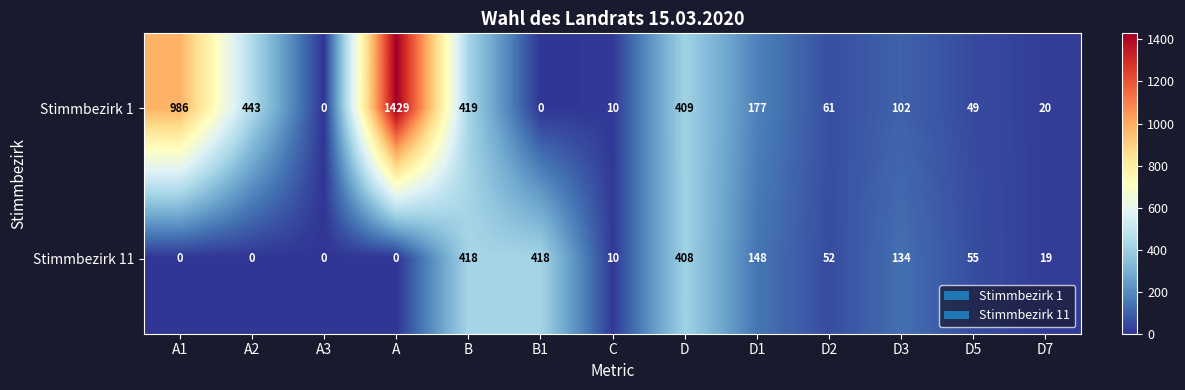

The value of Stimmbezirk 1 at A is 586. True or false?

False